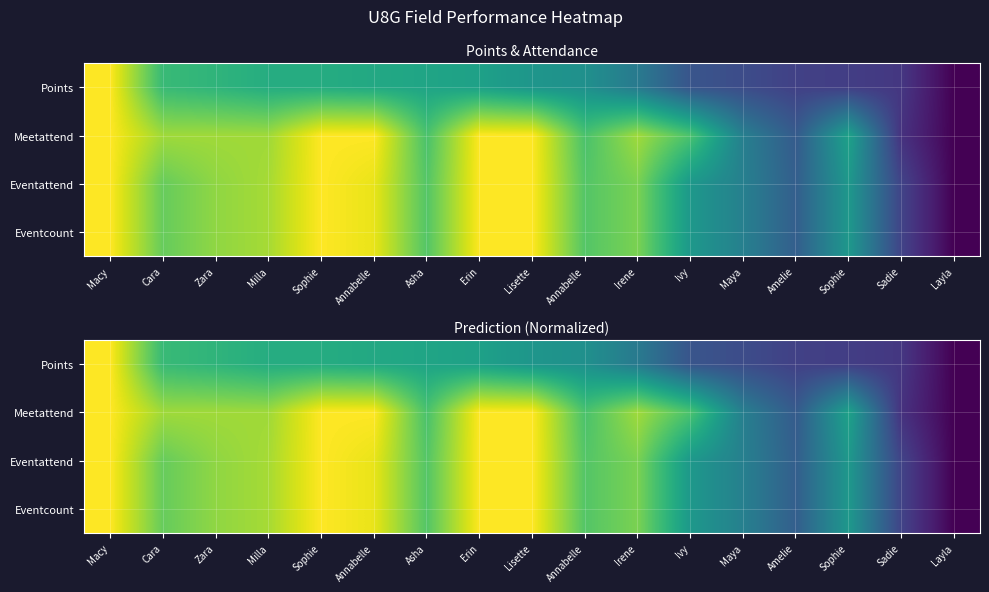

The value of Eventattend at Macy is 1.4. True or false?

False